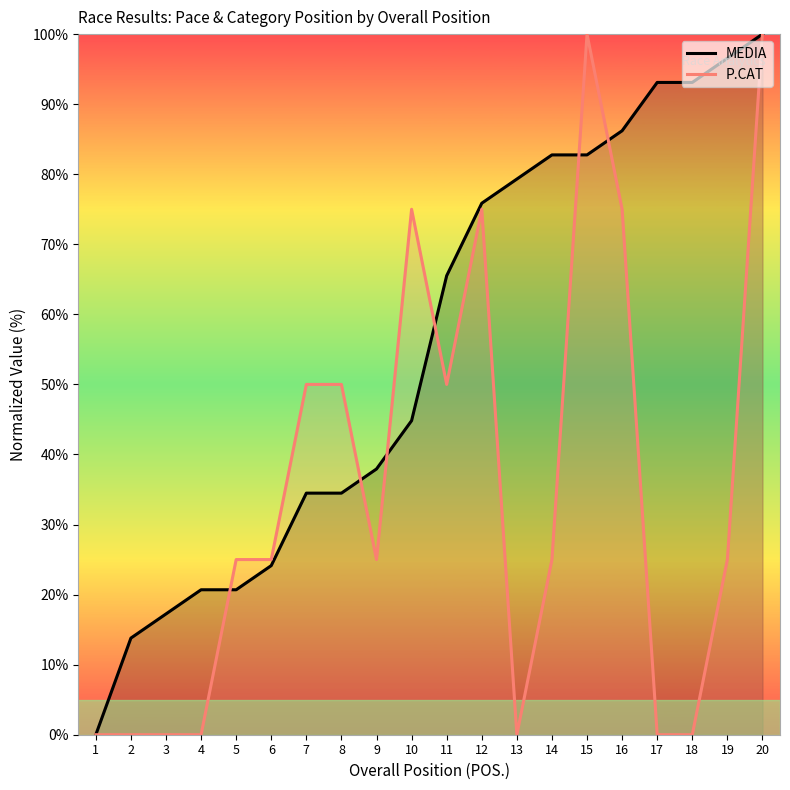

Rank the series at 18 from lowest to highest value.

P.CAT, MEDIA